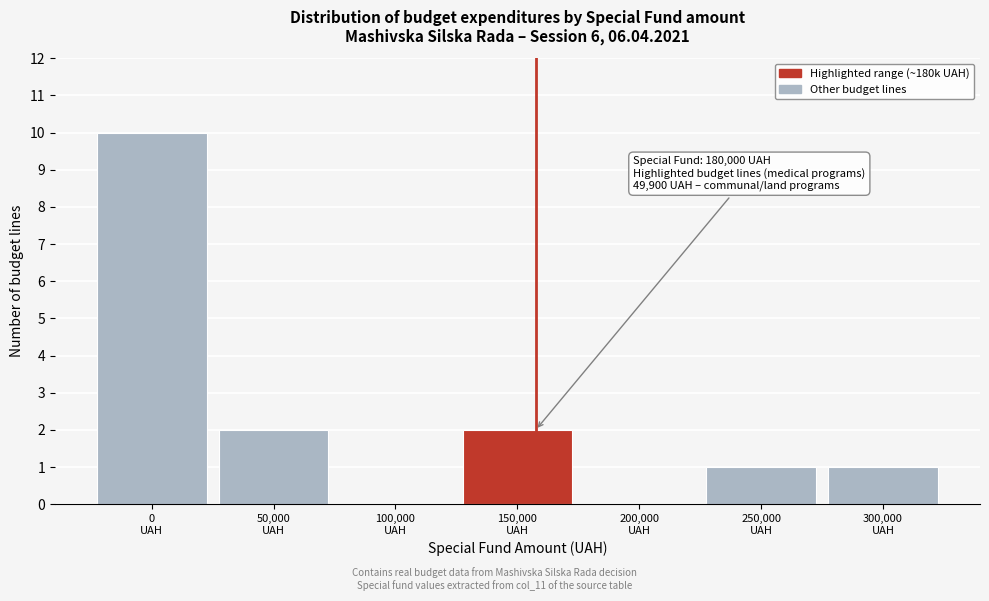

What is the maximum value shown in the chart?

10